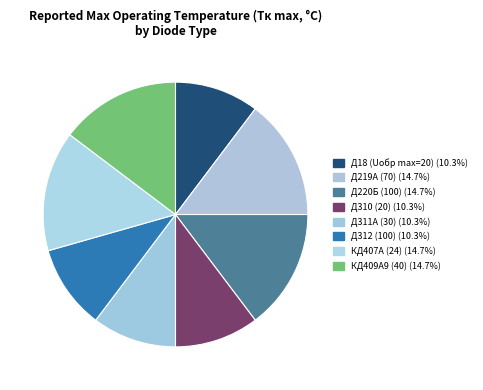

True or false: Д18 (Uобр max=20) accounts for 10% of the total.

True